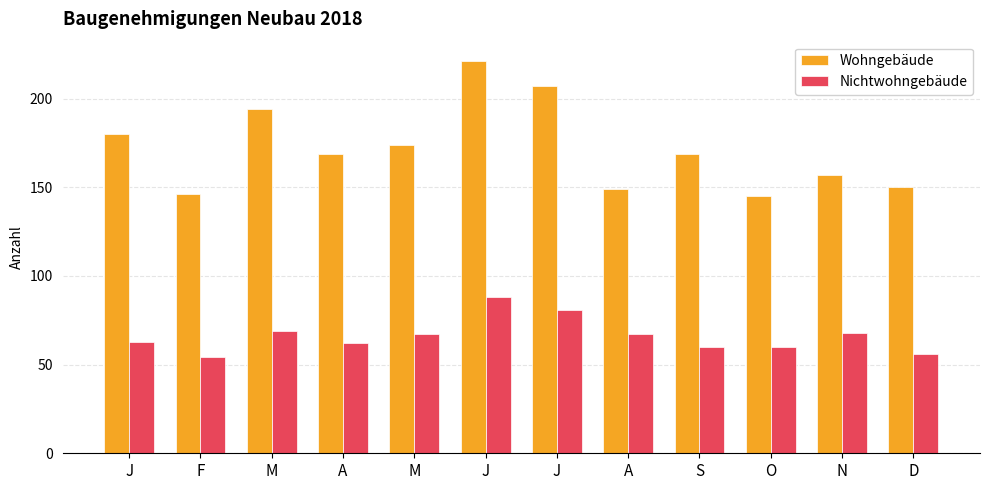

Does the chart contain stacked bars?

No